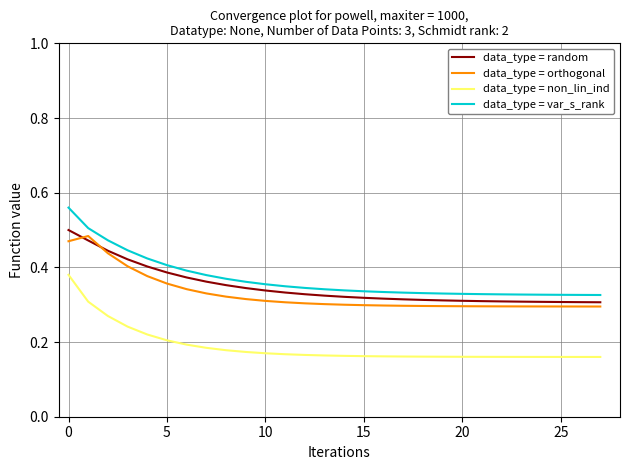

What are all the series names shown in the legend?

data_type = random, data_type = orthogonal, data_type = non_lin_ind, data_type = var_s_rank